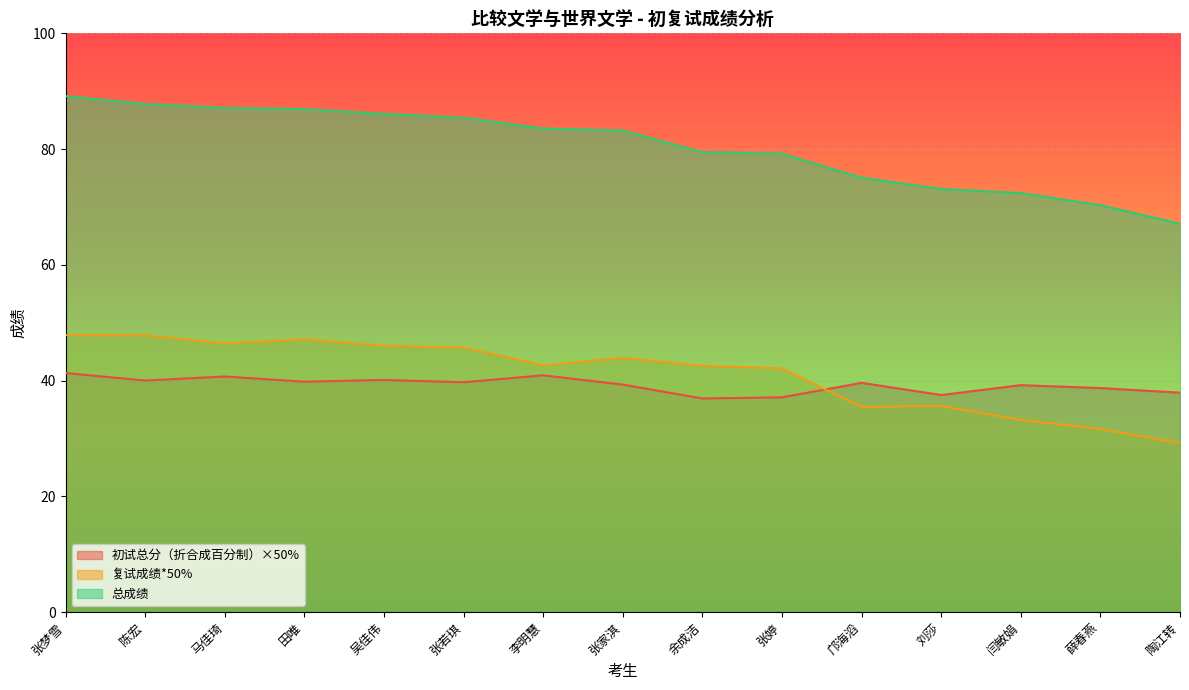

How many data points does each series have?

15